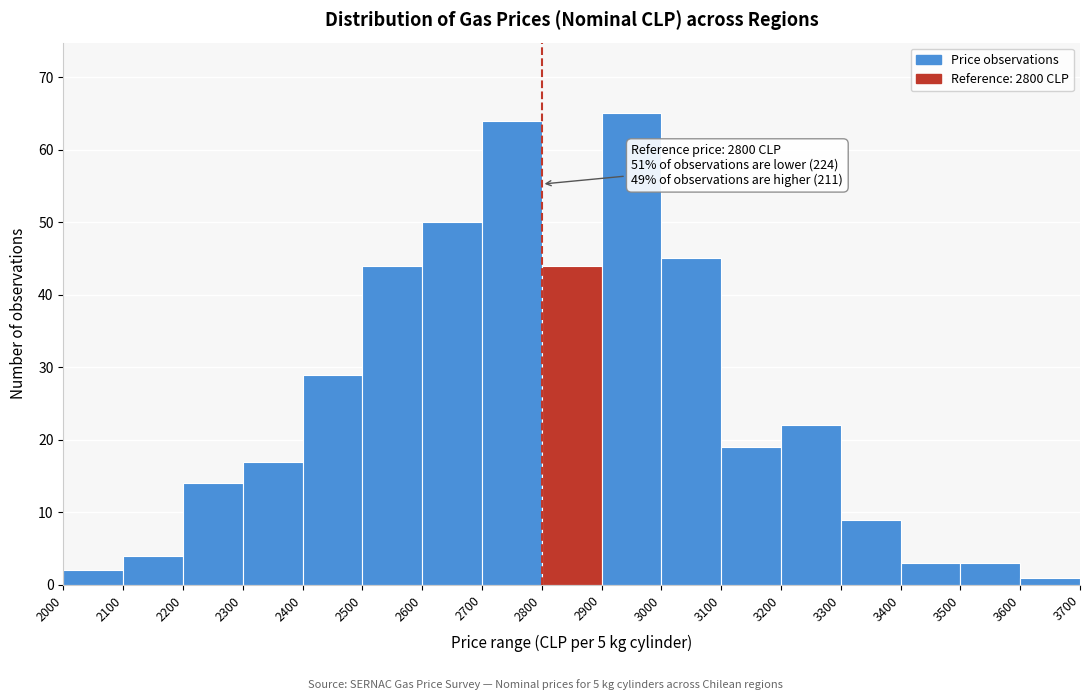

Which range on the x-axis has the tallest bar?

2900 to 3000